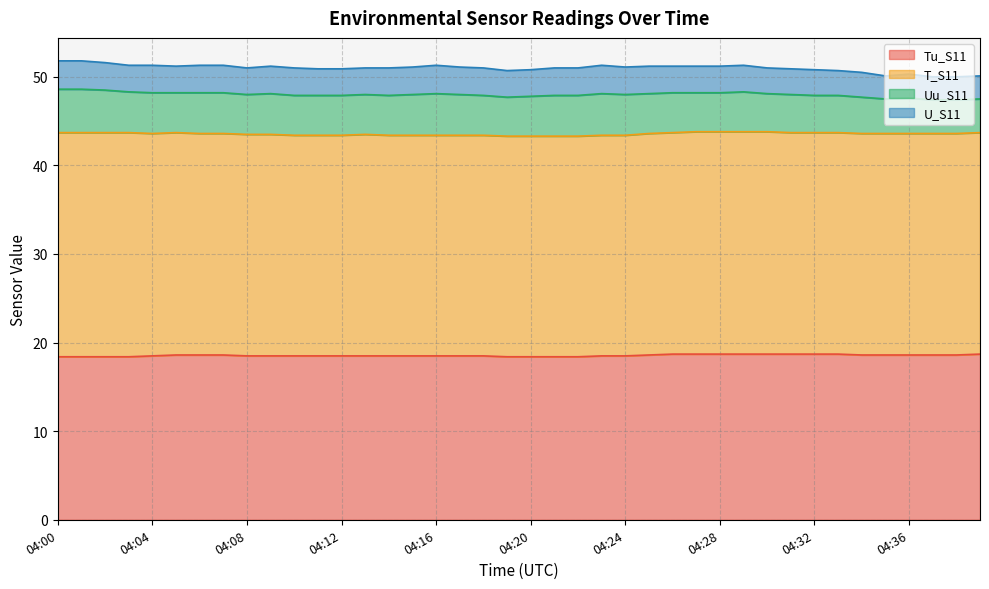

Where is T_S11 nearest to the value 25?

04:06